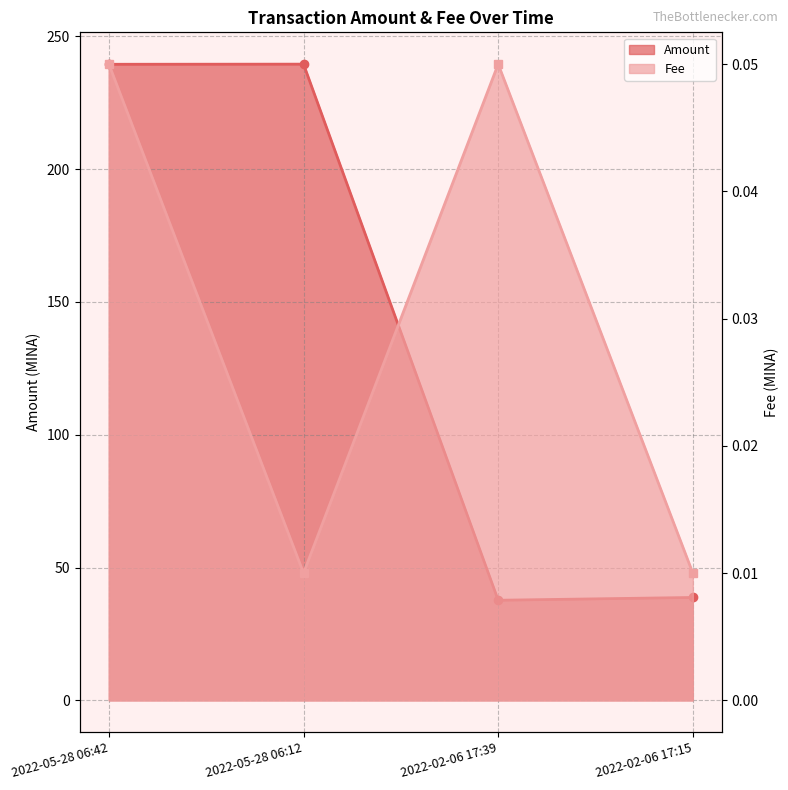

True or false: Fee has more than 1 interior local peaks.

False